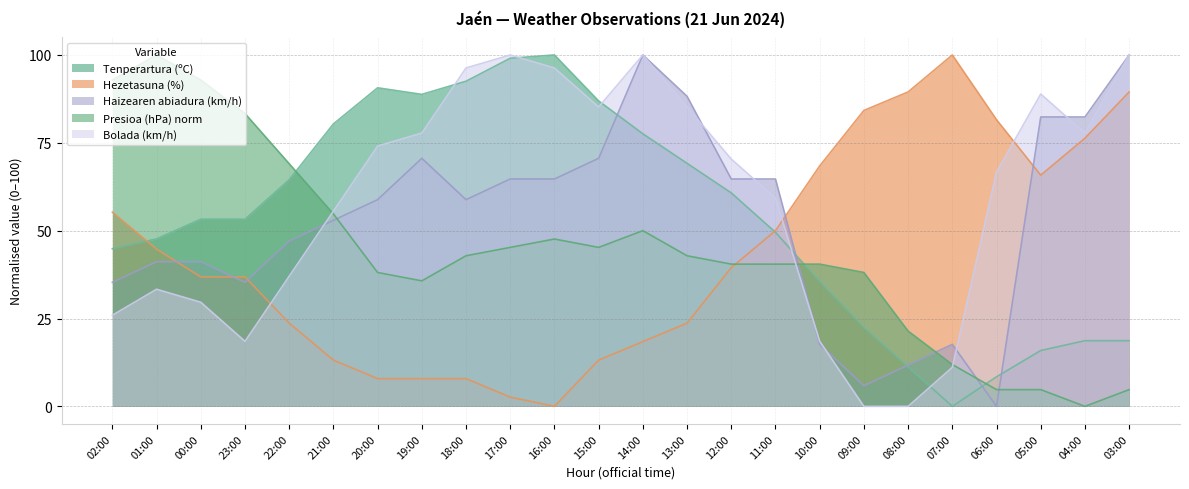

How many times do Bolada (km/h) and Tenperartura (ºC) cross each other?

5